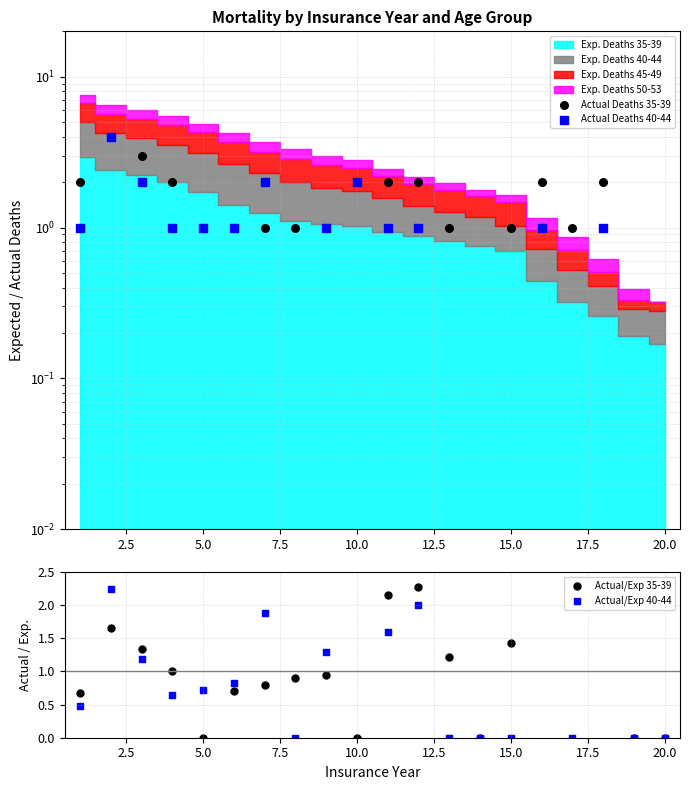

Which series contains the highest Y value?

Actual/Exp 35-39